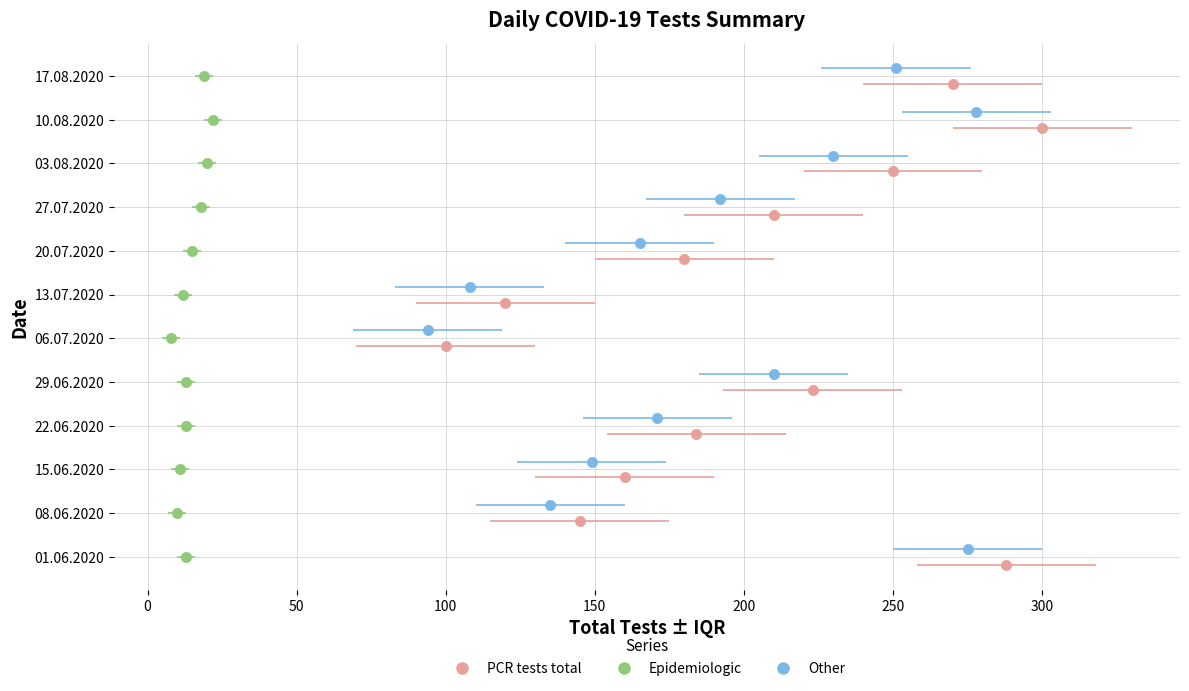

Which series has the largest Y range (max minus min)?

PCR tests total